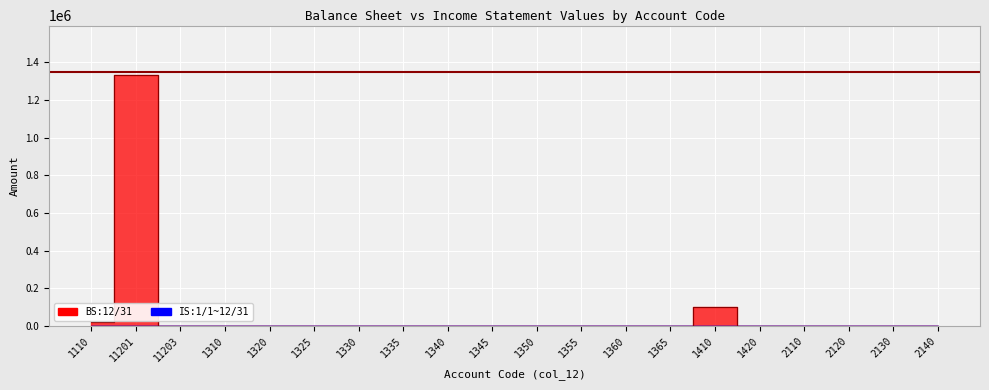

What is the label of the 2nd point from the right?

2130